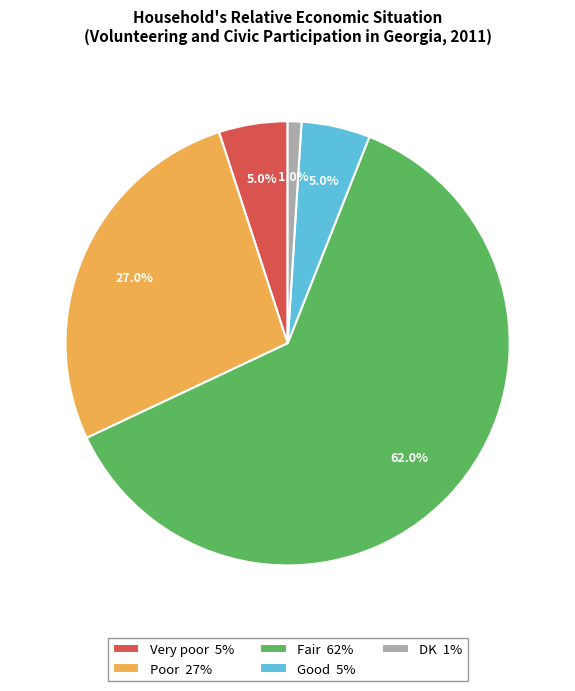

Combined, do Fair 62% and Poor 27% account for over 50%?

Yes